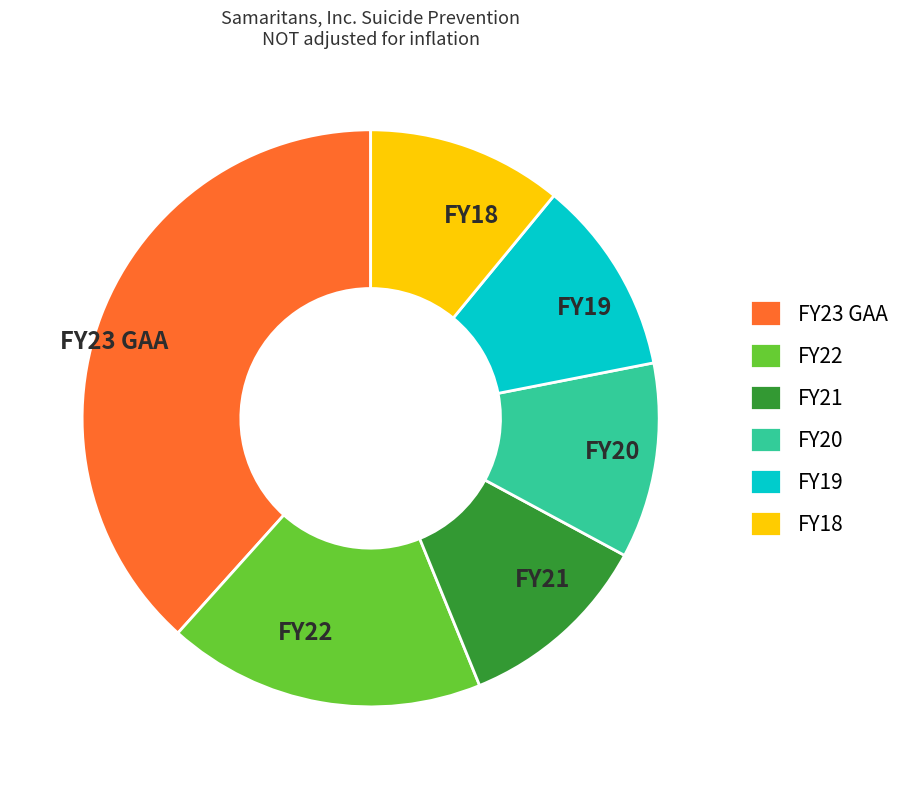

Does FY23 GAA represent more than half of the total?

No